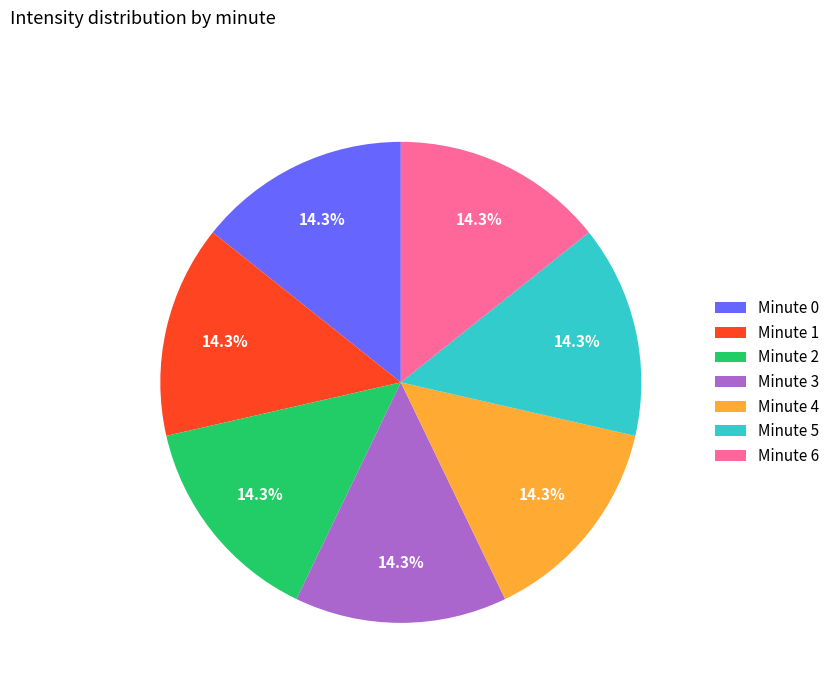

Count the number of slices in the pie.

7